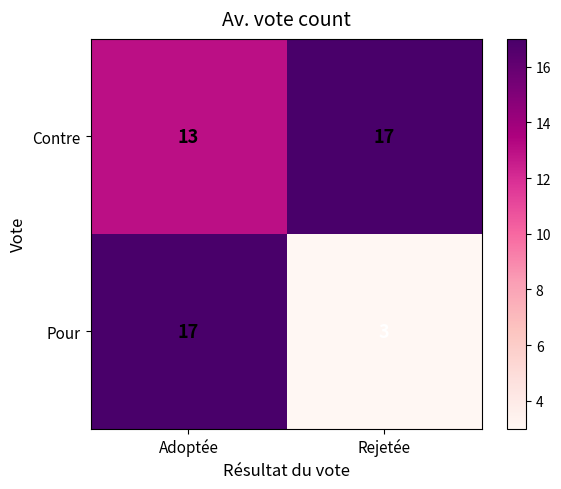

At how many categories does at least one series exceed 8?

2